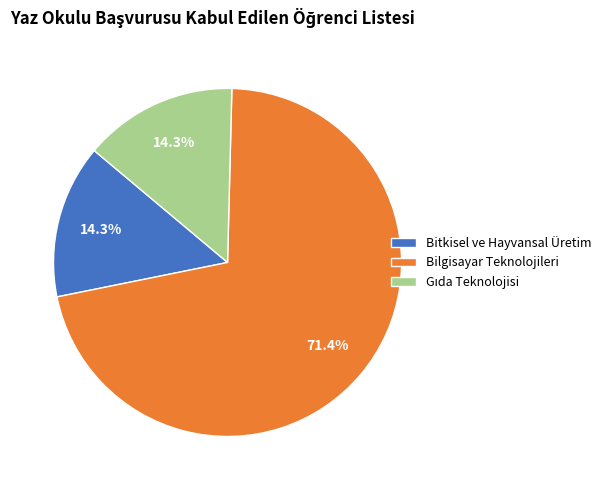

Combined, do Bitkisel ve Hayvansal Üretim and Bilgisayar Teknolojileri account for over 50%?

Yes